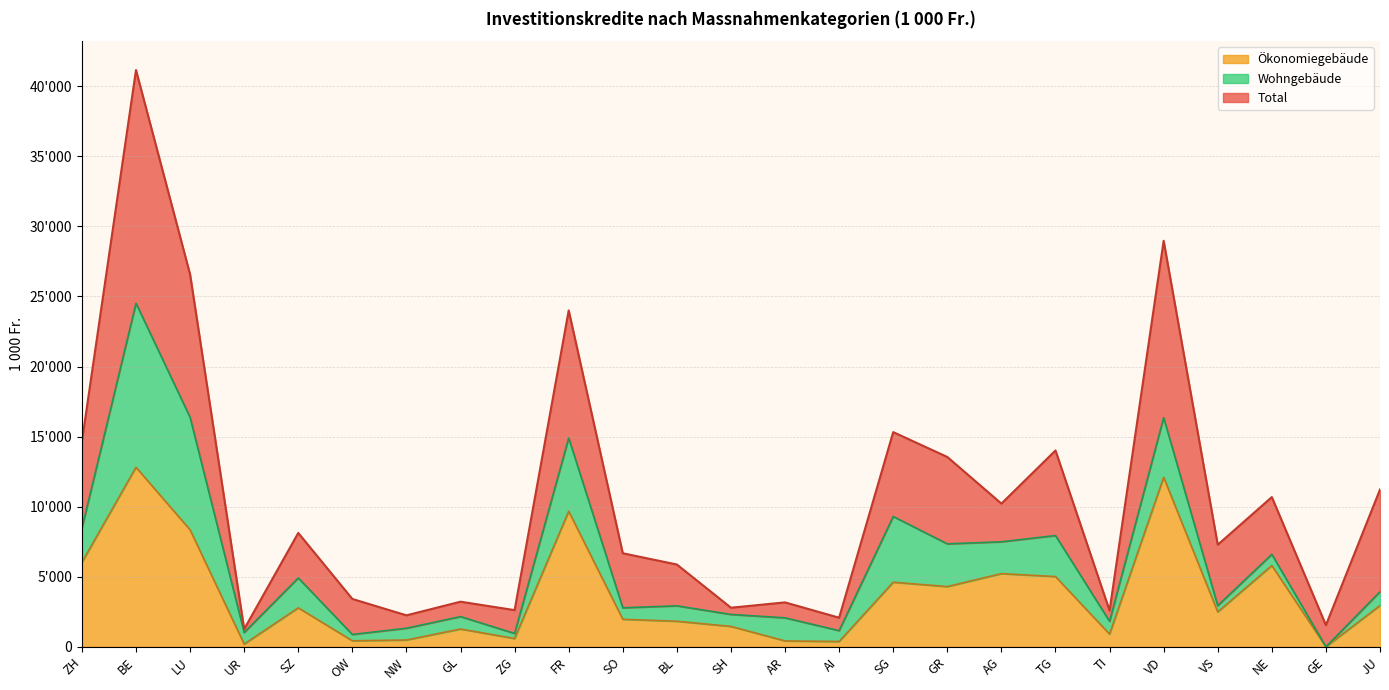

What is the sum of the Ökonomiegebäude values at SO and AR?

2378